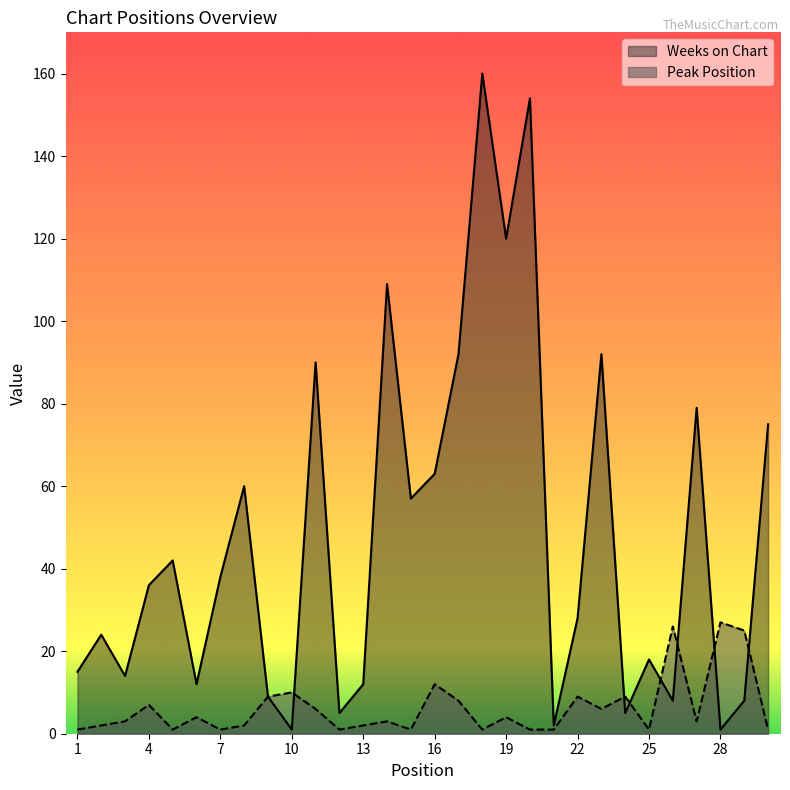

How many interior local peaks does the Weeks on Chart series have?

10